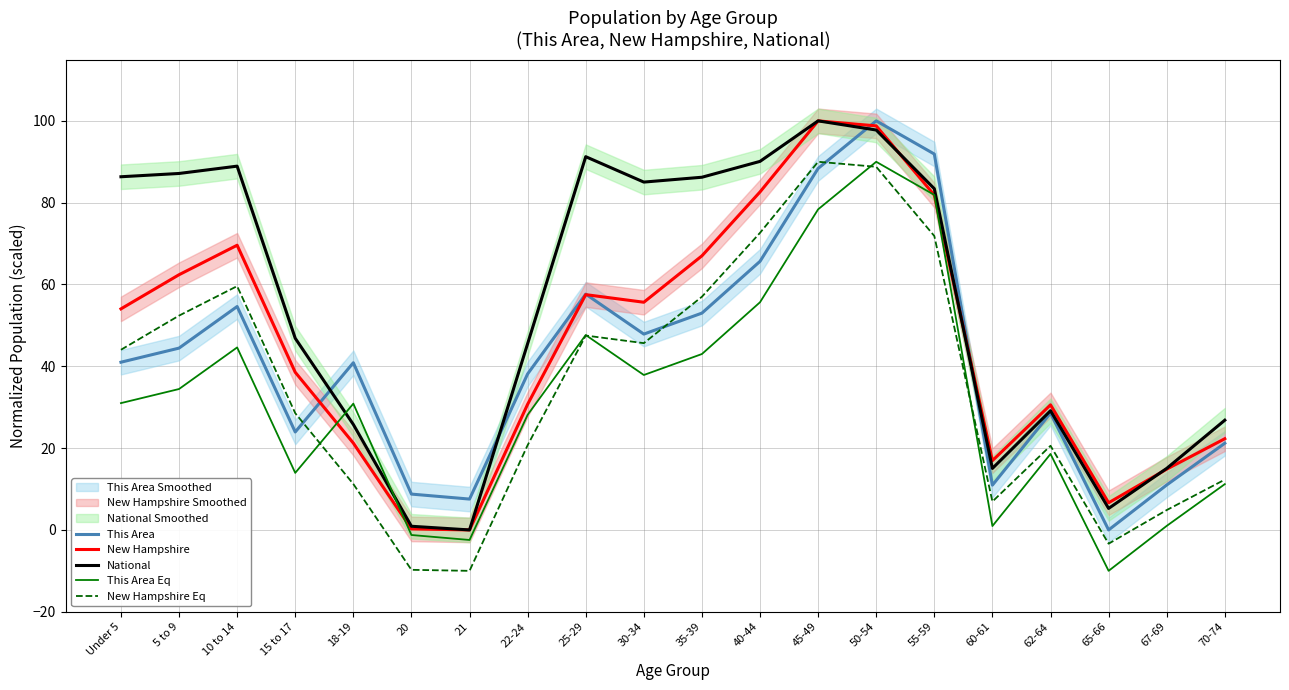

How many values in This Area Eq are above zero?

17